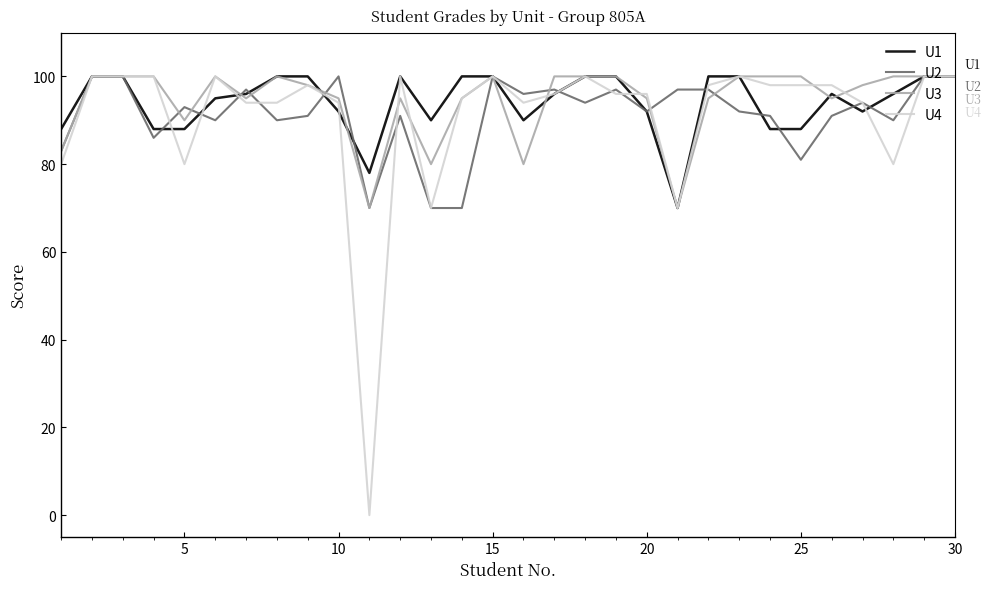

What is the greatest value displayed?

100